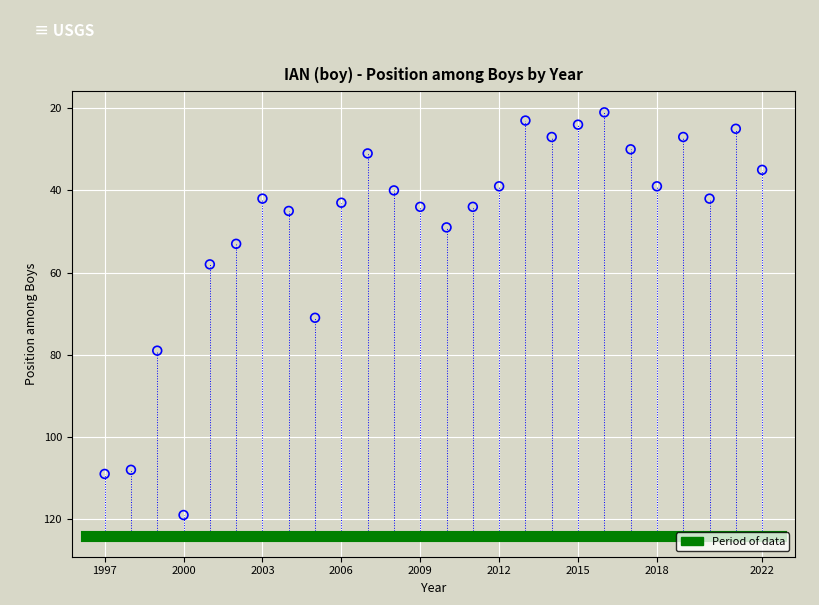

What is the range of Y values (max minus min)?

98